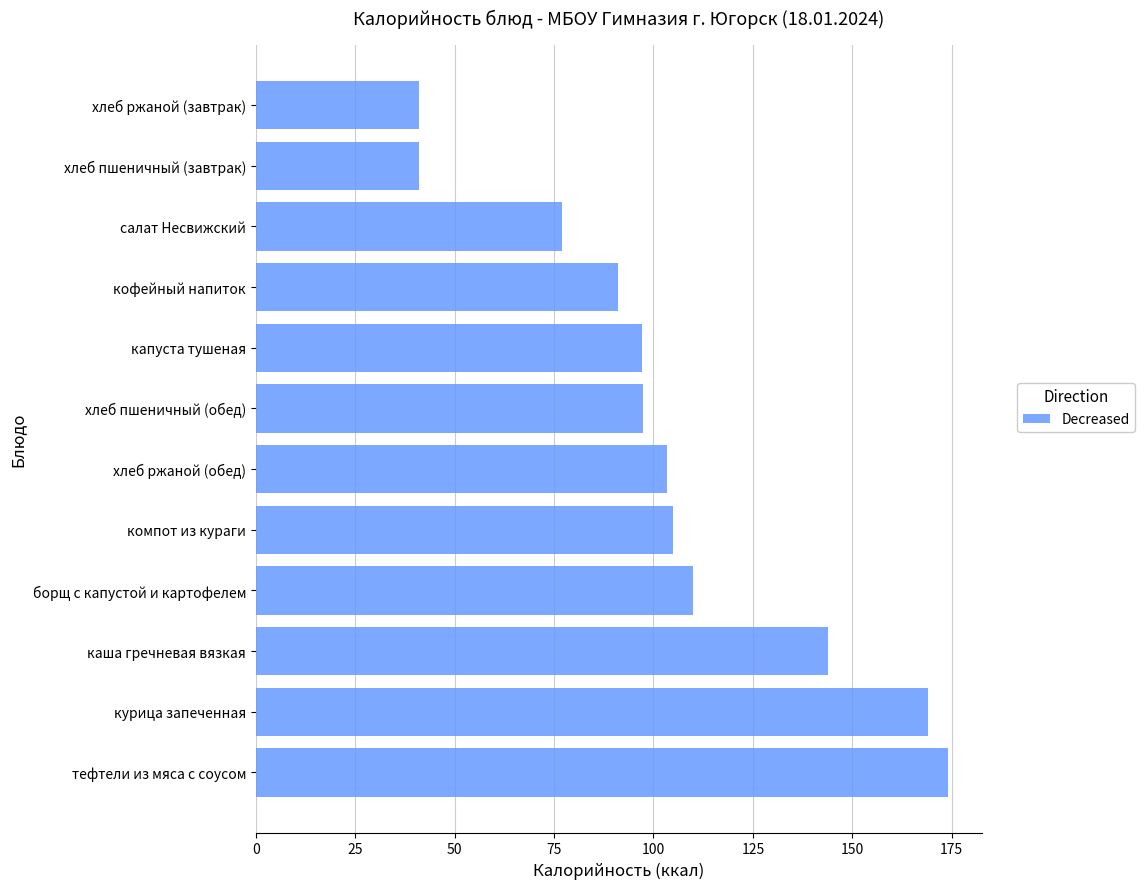

The chart shows a value of 110.0 at борщ с капустой и картофелем. True or false?

True